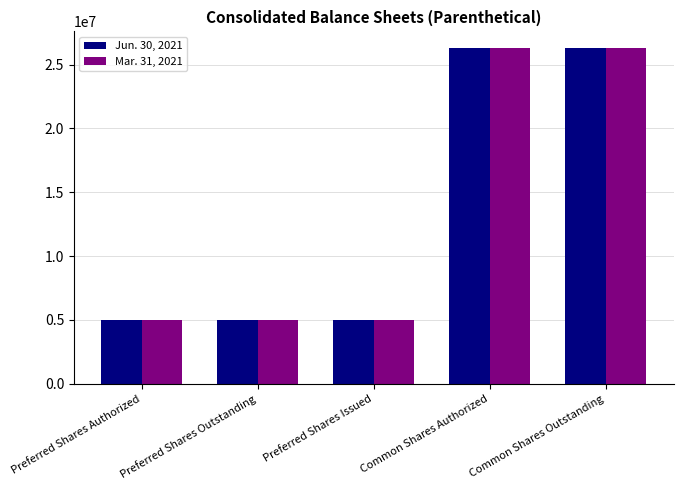

What position from the right is Preferred Shares Authorized?

5